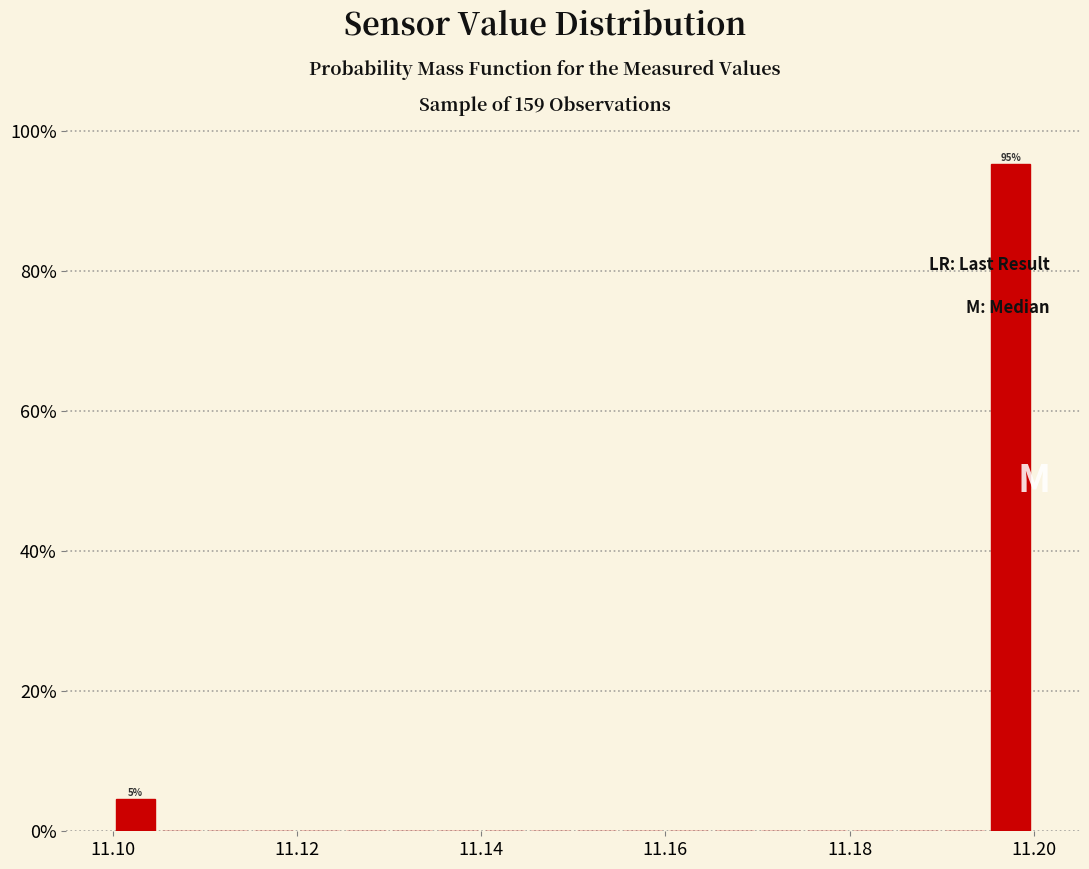

Read against the x-axis, roughly where is the centre of the tallest bar?

11.198